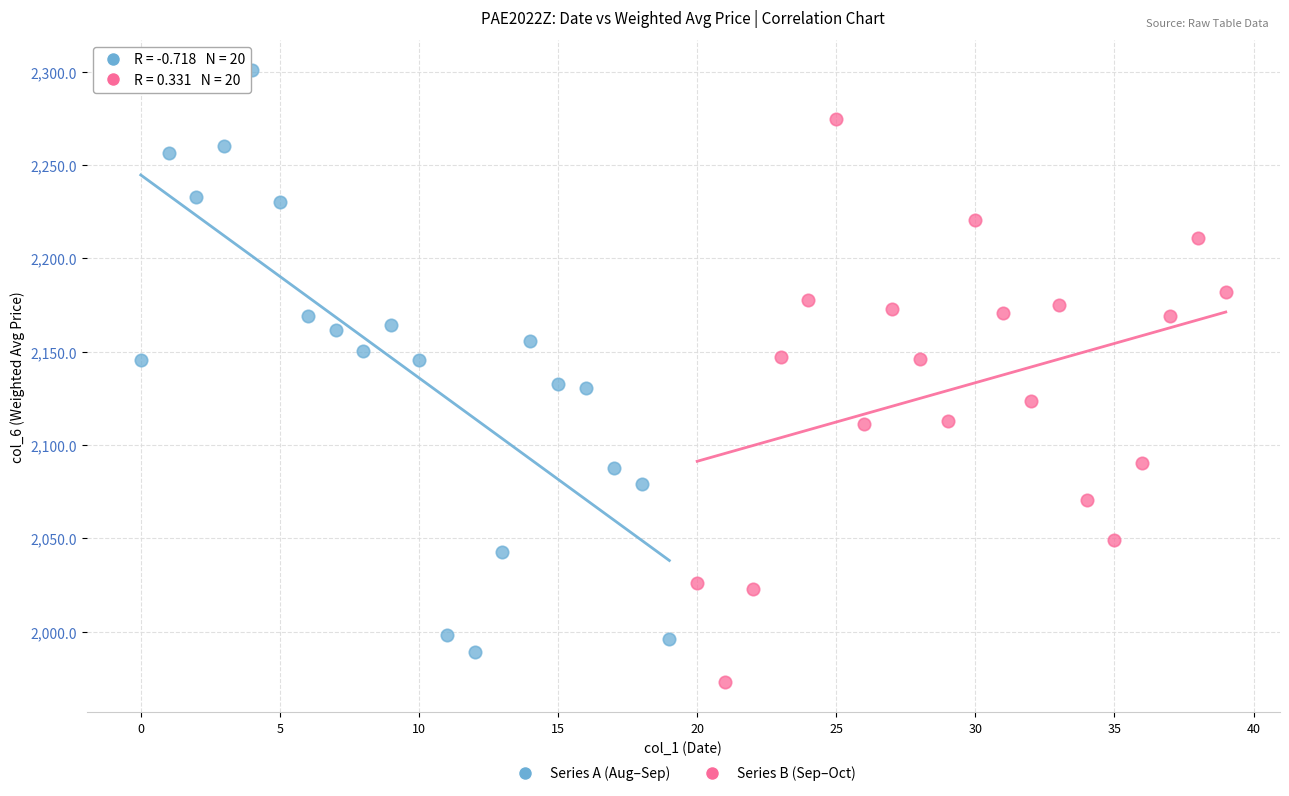

Which series reaches the minimum Y coordinate?

Series B (Sep–Oct)